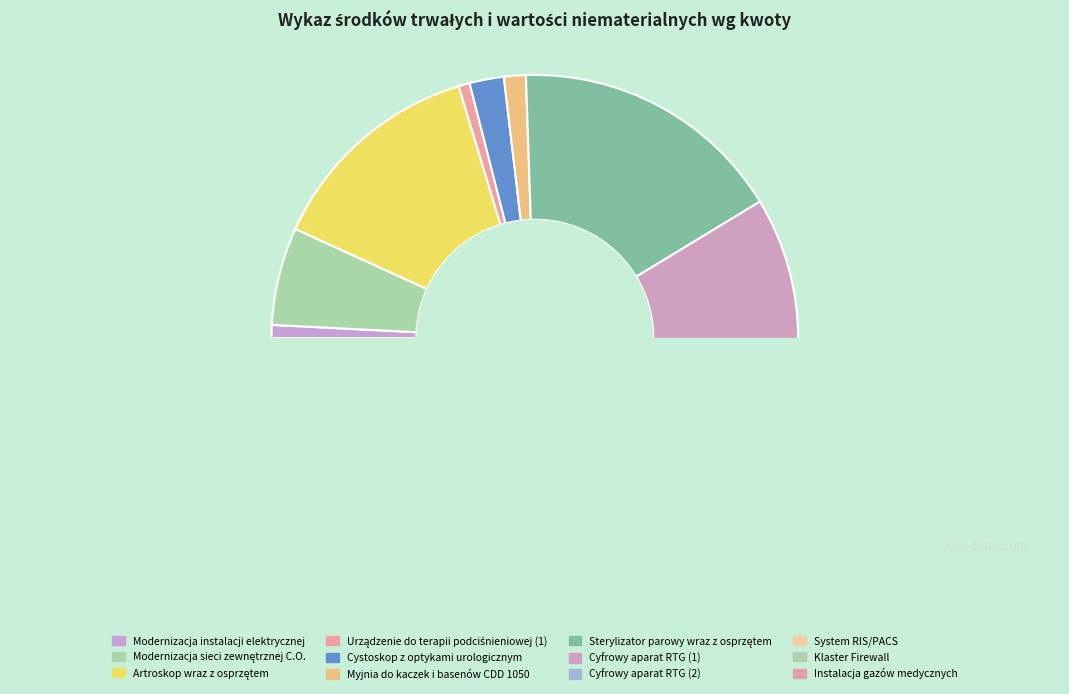

Combined, what portion of the pie is Cyfrowy aparat RTG (1) and System RIS/PACS?

18.4%